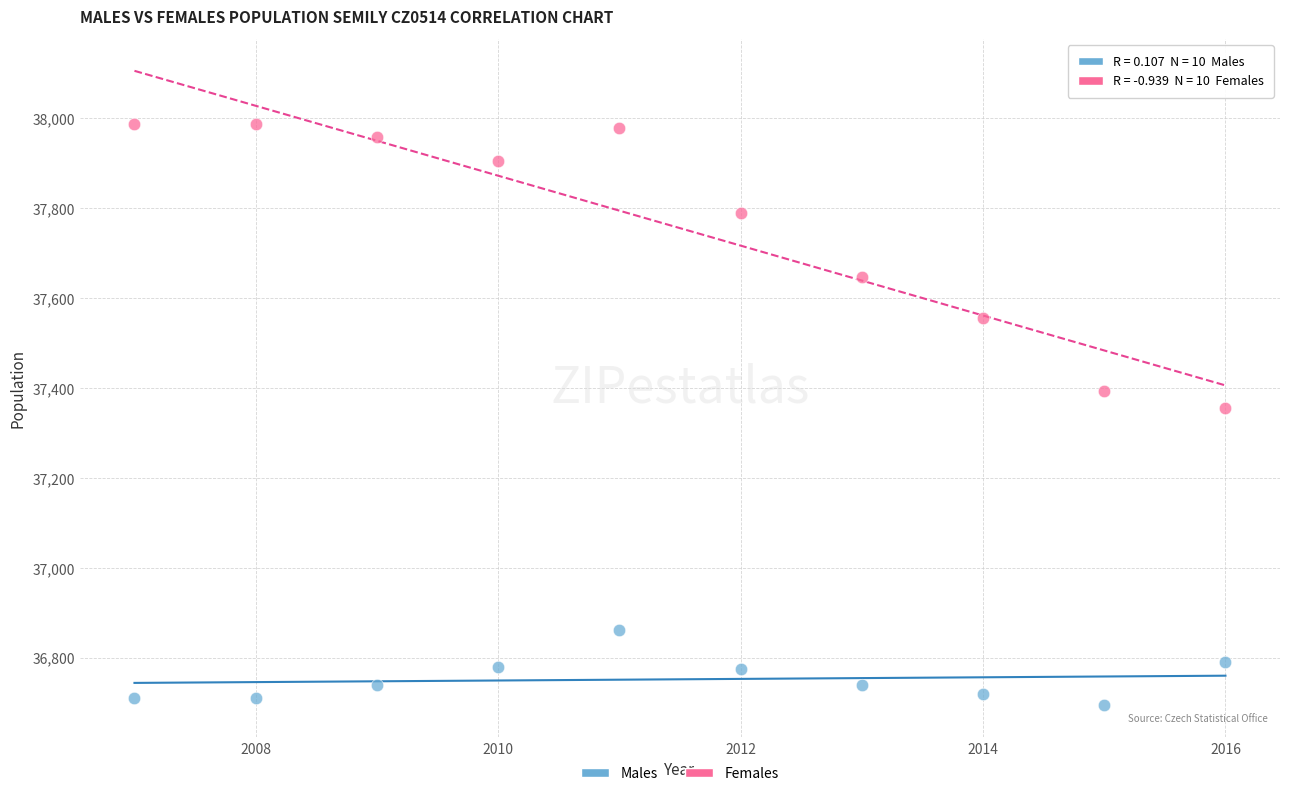

What is the X range (max minus min) for the scatter plot?

9